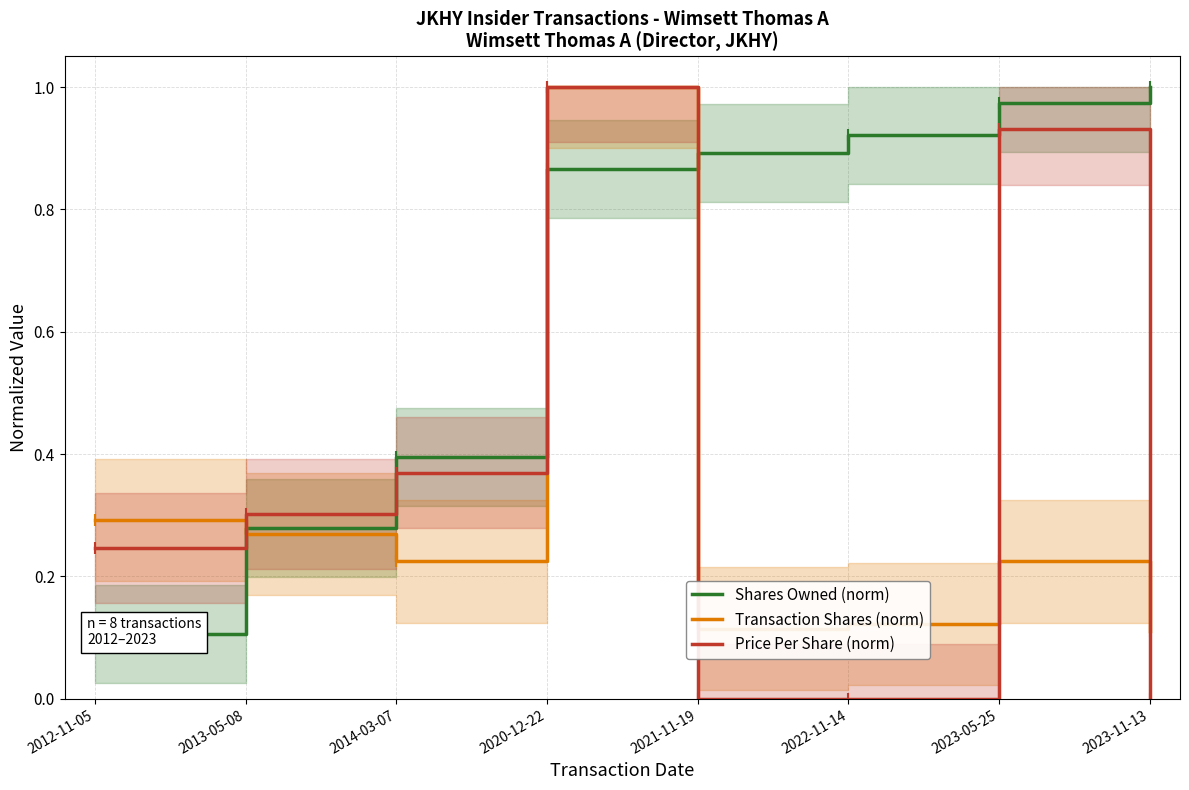

How many lines are shown in the chart?

3